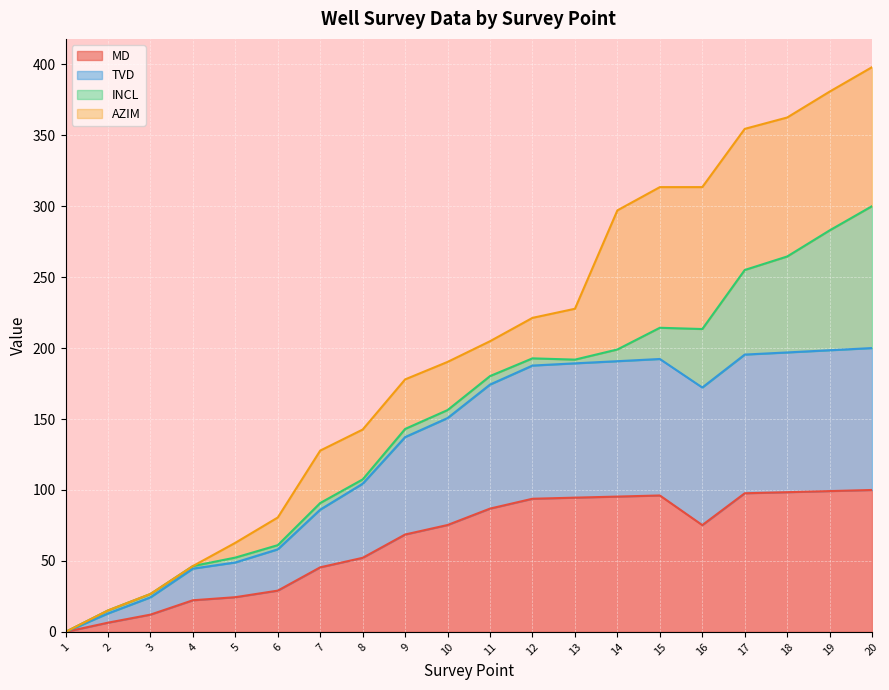

True or false: MD and TVD cross at least once.

False